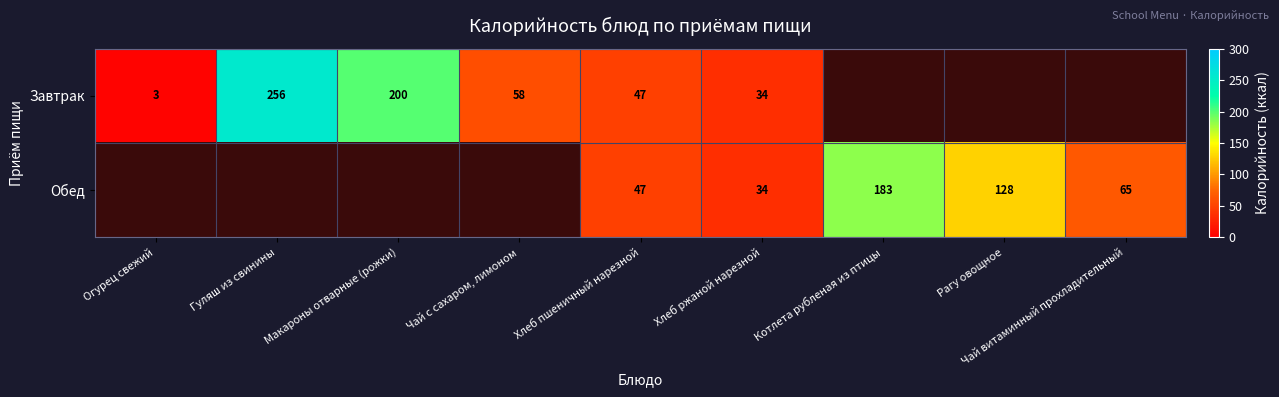

At which category is the sum across all series the highest?

Хлеб пшеничный нарезной